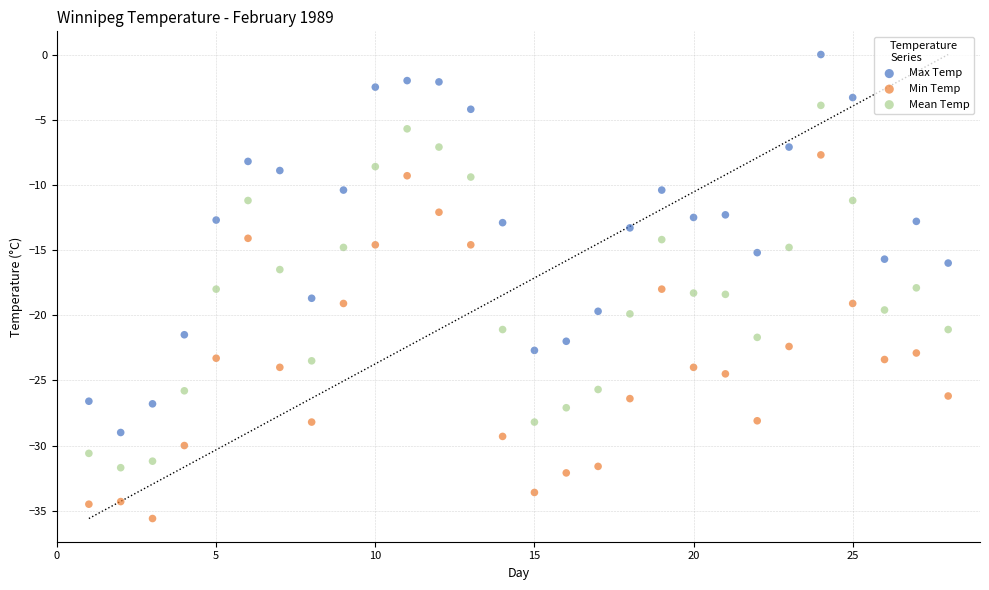

In the Mean Temp series, what Y value is closest to -17?

-16.5